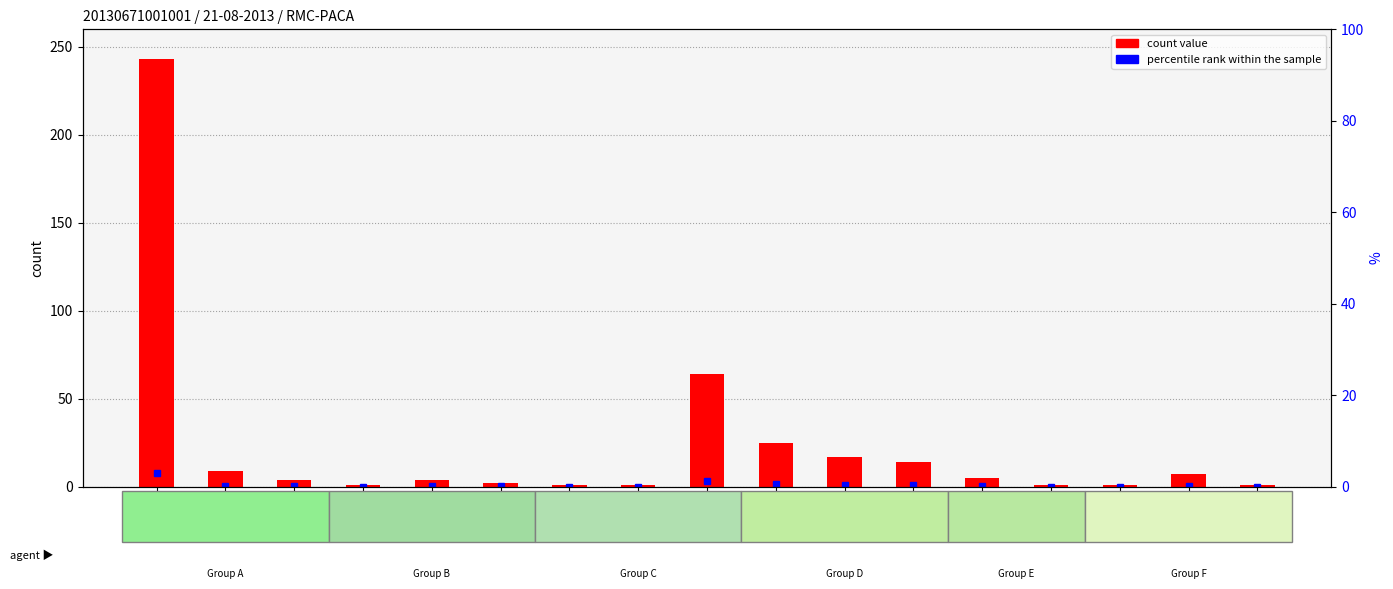

Reading right to left, extract all data points from this chart.

NTPT=1	RSIN=7	NFON=1	NCTE=1	GOLI=5	NDIS=14	GOMS=17	GPEL=25	GTER=64	GMIC=1	DTMO=1	GMIN=2	ENVE=4	CBAC=1	CAEX=4	ACLI=9	ADMI=243